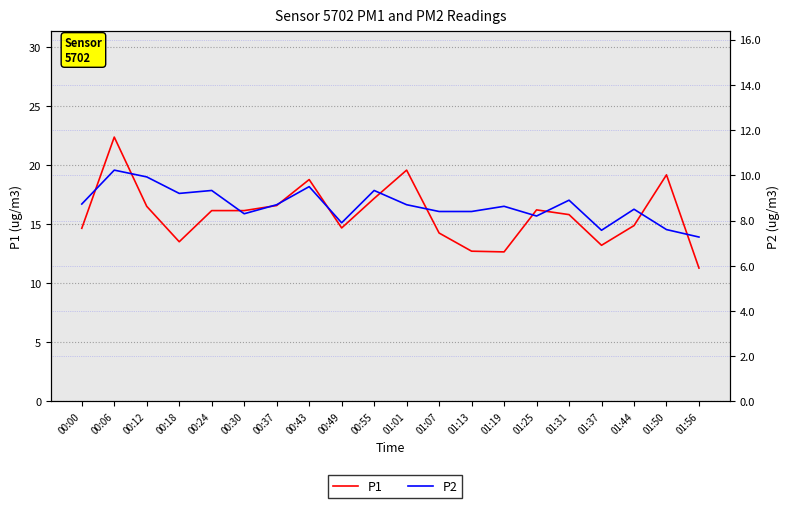

Reading right to left, extract all data points from this chart.

P1: 11.3	19.2	14.9	13.2	15.8	16.2	12.7	12.7	14.3	19.6	17.2	14.7	18.8	16.6	16.2	16.2	13.5	16.5	22.4	14.7
P2: 7.3	7.6	8.5	7.6	8.9	8.2	8.6	8.4	8.4	8.7	9.3	7.9	9.5	8.7	8.3	9.3	9.2	9.9	10.2	8.7